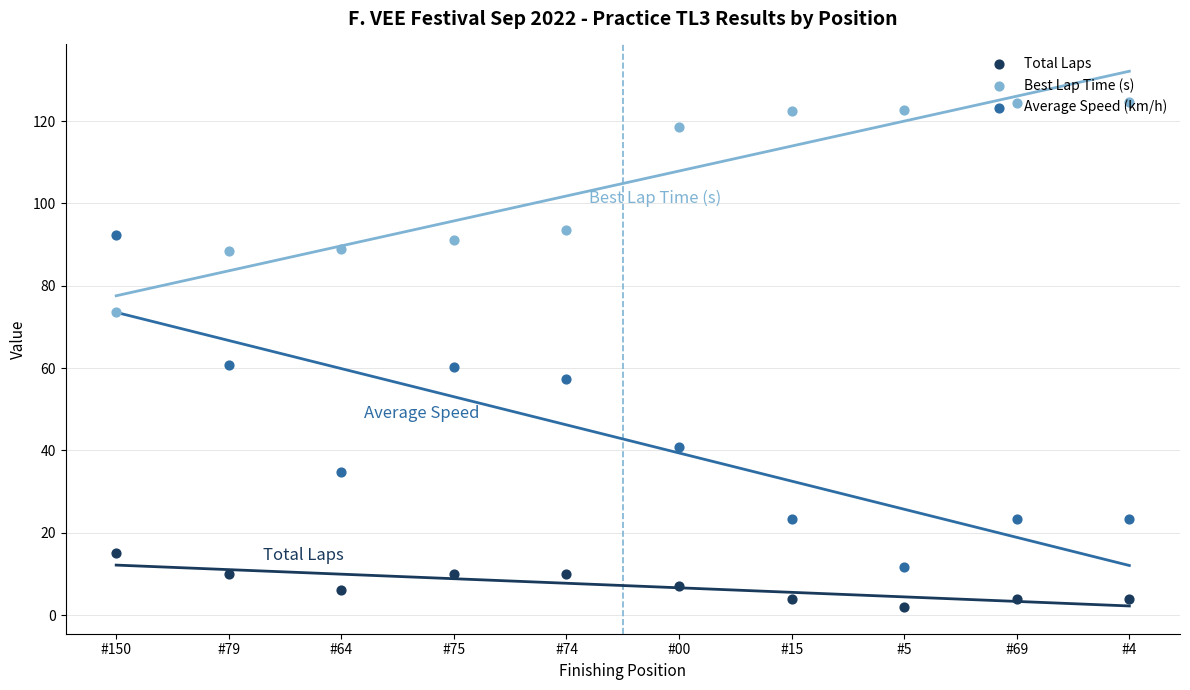

What are all the series names shown in the legend?

Total Laps, Best Lap Time (s), Average Speed (km/h)